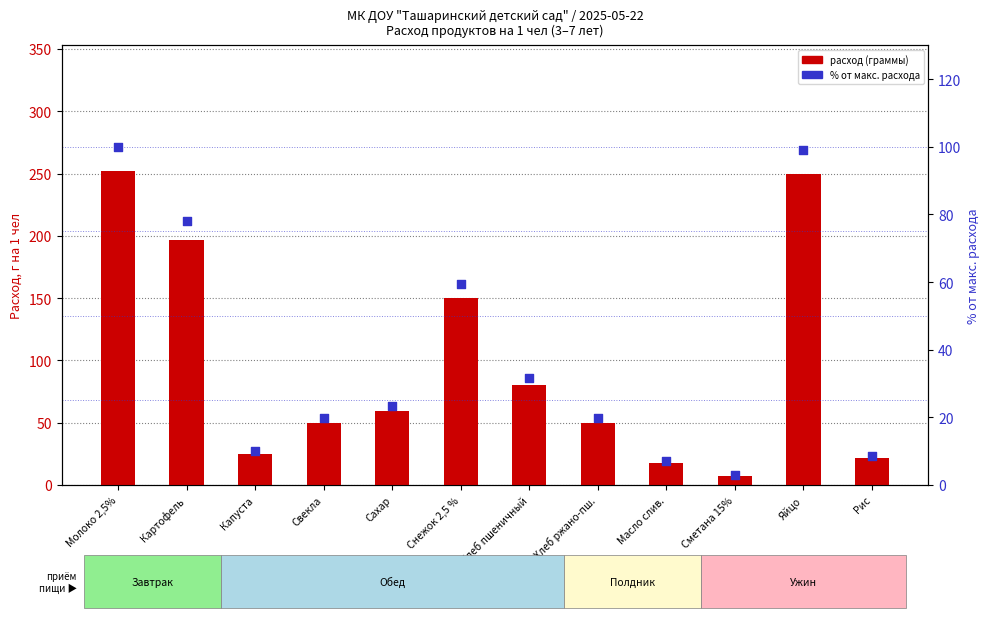

Which series has the largest total across all categories?

расход (граммы)